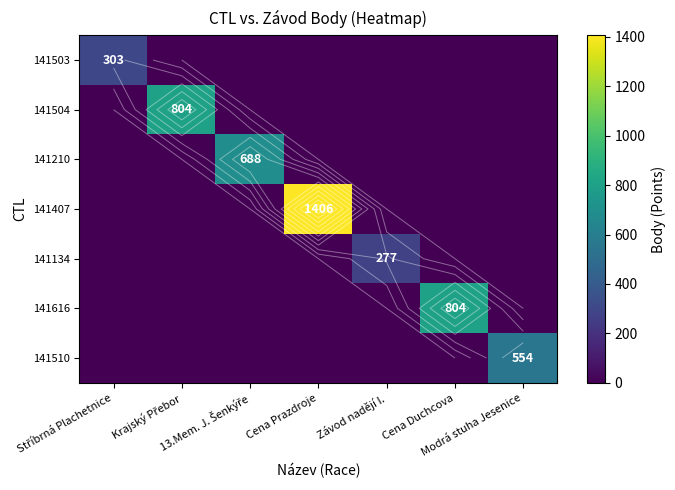

The value of 141407 at Cena Duchcova is 635. True or false?

False